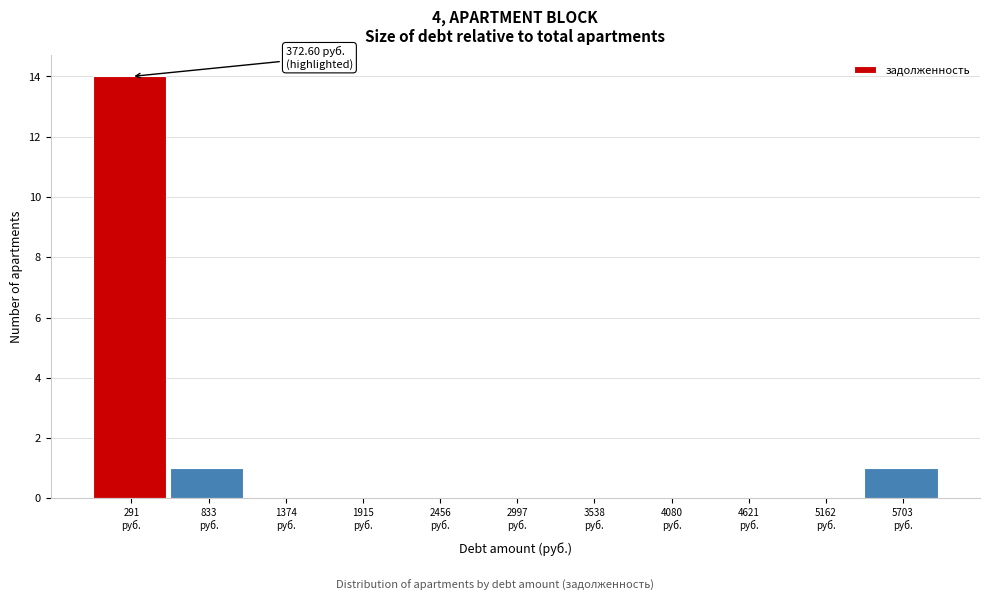

What is the sum of all values?

16